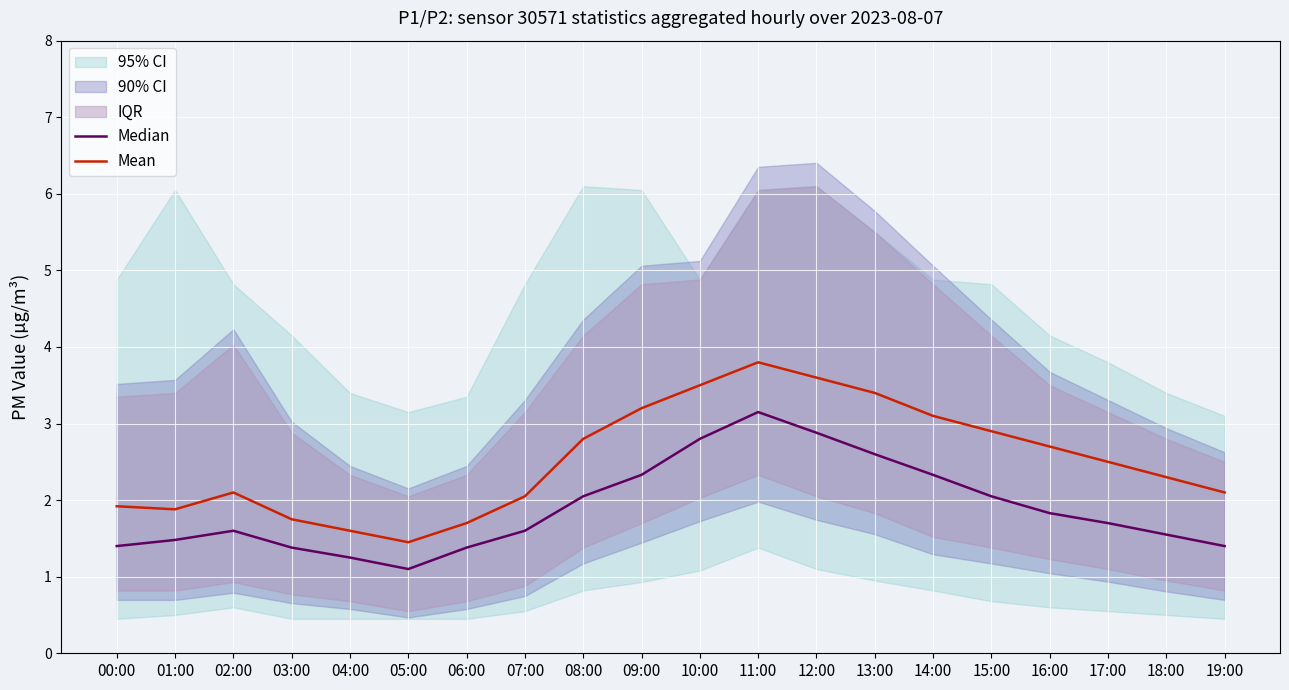

What is the greatest value displayed?

3.8